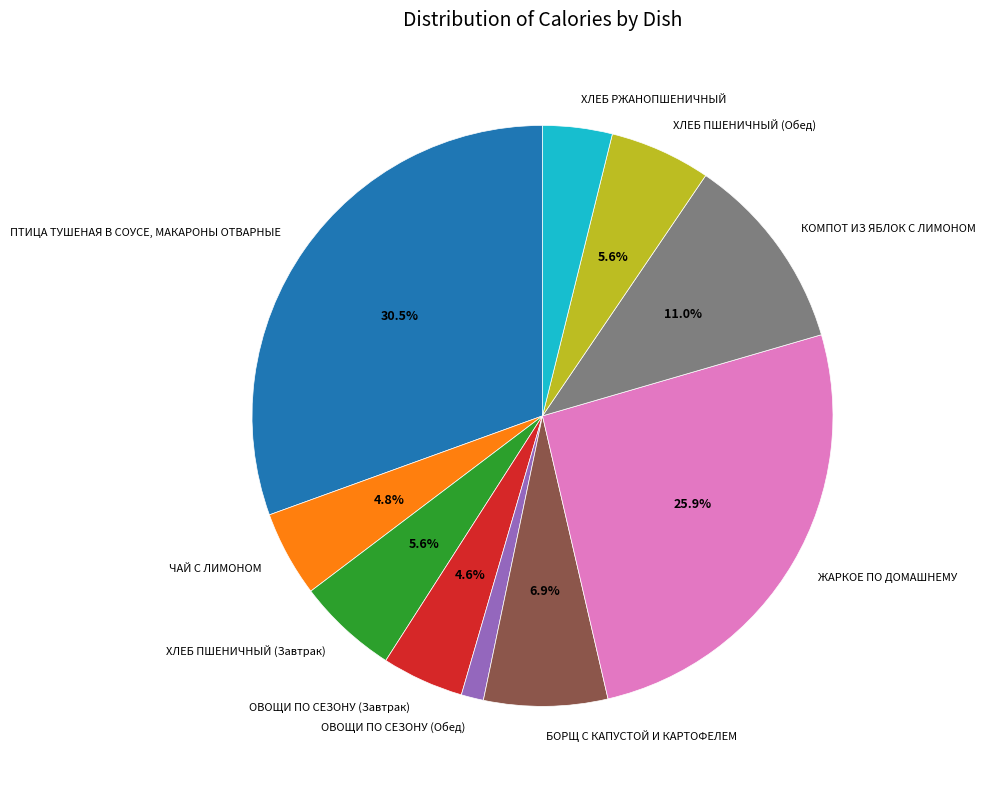

Between ХЛЕБ РЖАНОПШЕНИЧНЫЙ and ОВОЩИ ПО СЕЗОНУ (Обед), which is larger?

ХЛЕБ РЖАНОПШЕНИЧНЫЙ